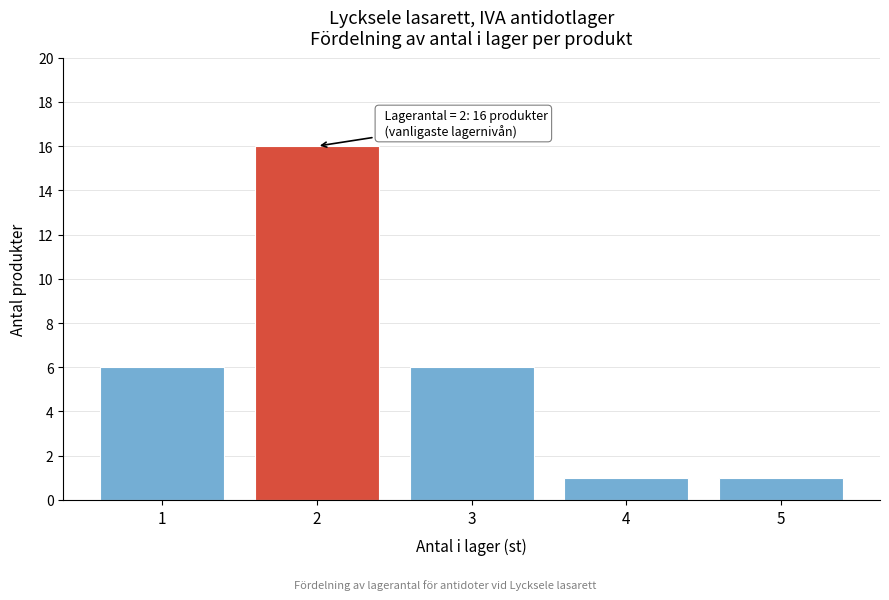

Which range on the x-axis has the tallest bar?

1.5 to 2.5